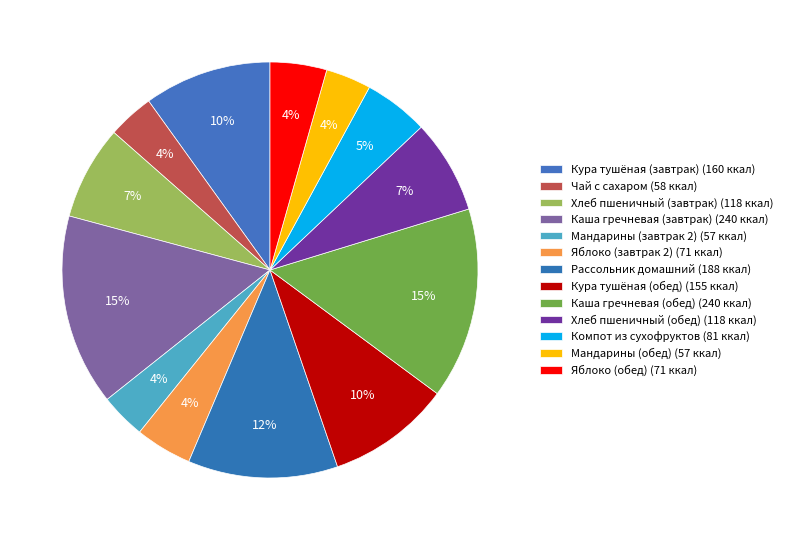

Count the number of slices in the pie.

13